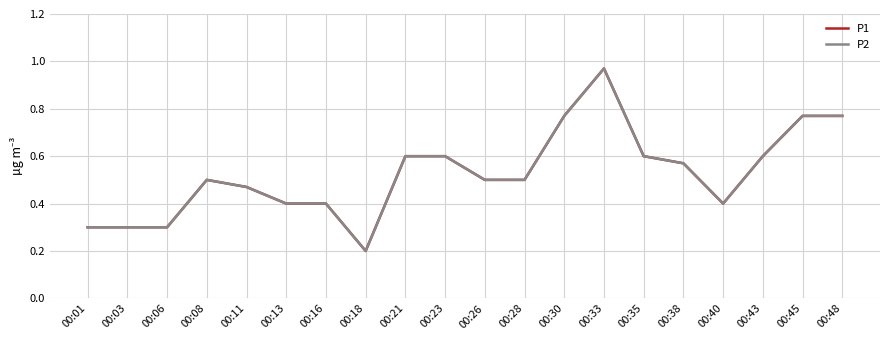

True or false: P1 has more than 1 points higher than both neighbors.

True